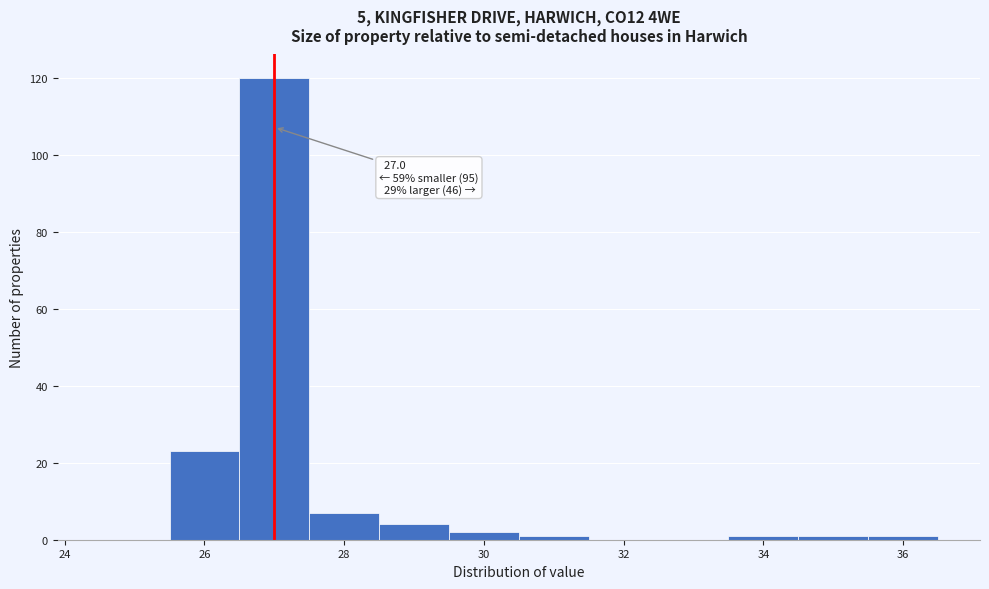

Which range on the x-axis has the tallest bar?

26.5 to 27.5